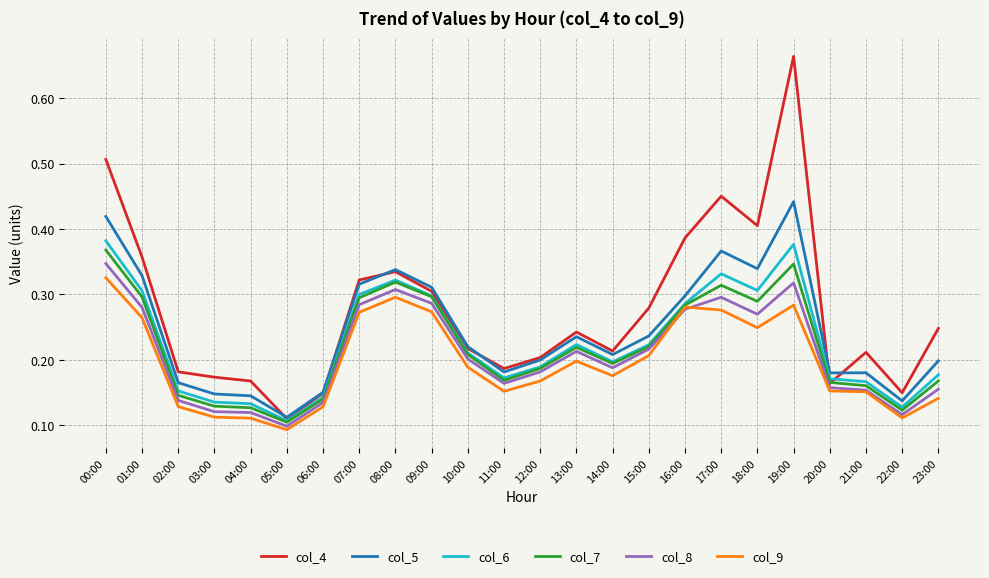

Which label corresponds to the smallest value in the chart?

05:00